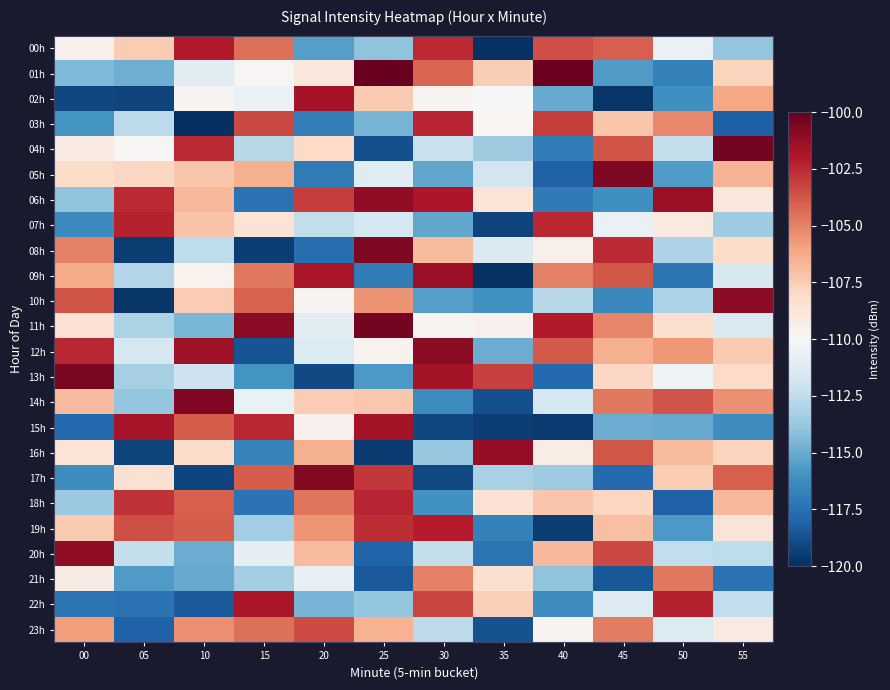

At which category is the sum across all series the highest?

45